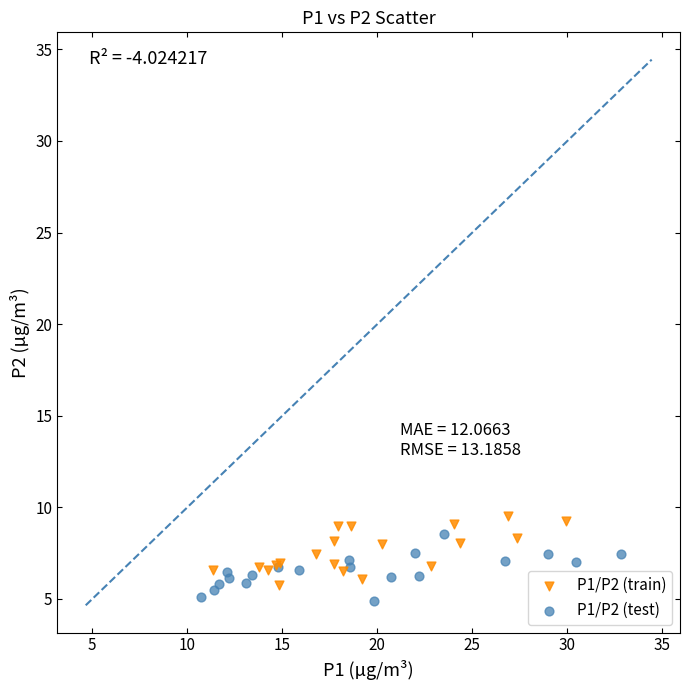

Which series contains the lowest Y value?

P1/P2 (test)